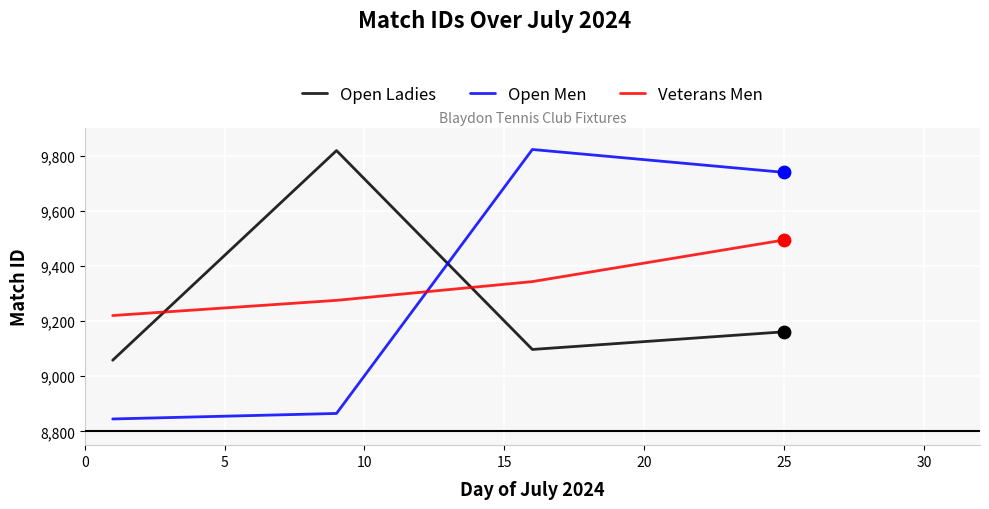

What are all the series names shown in the legend?

Open Ladies, Open Men, Veterans Men